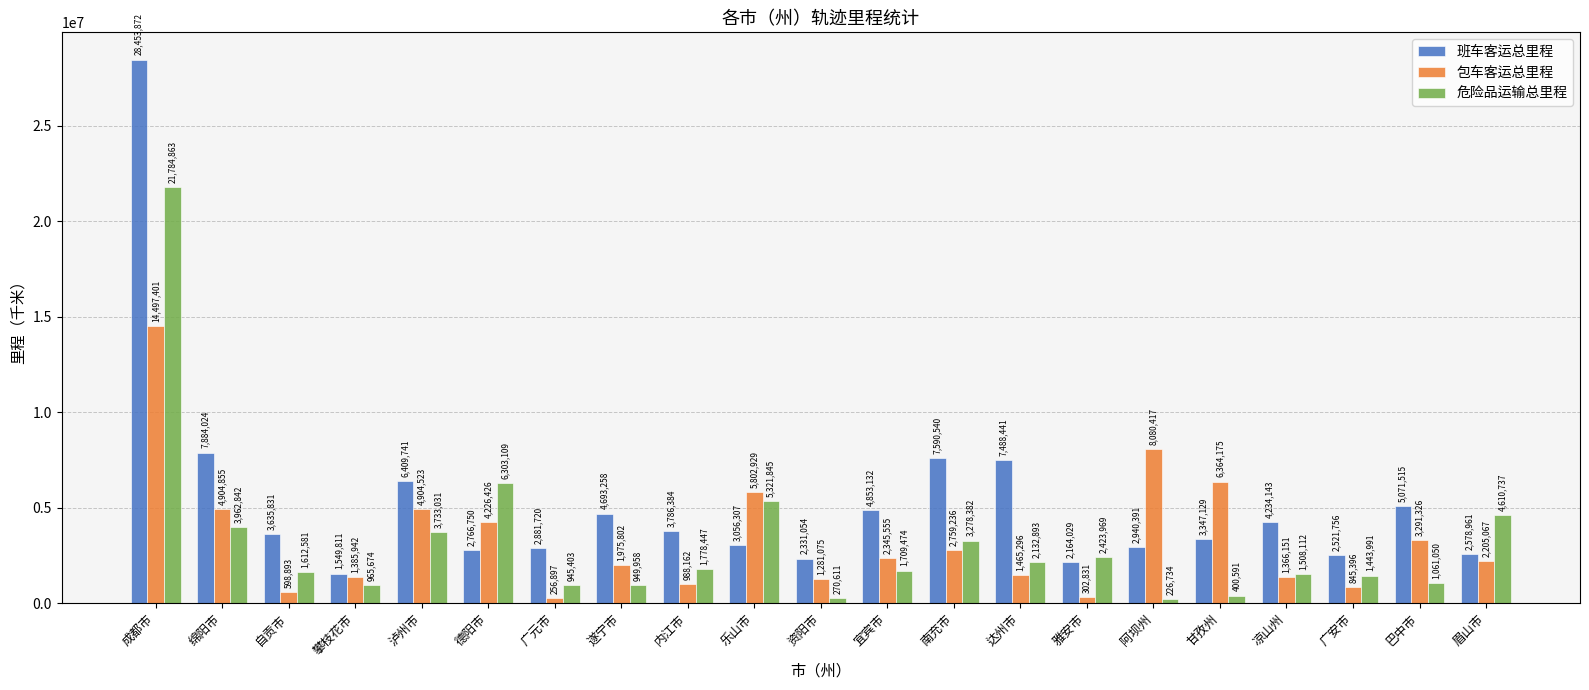

What is the lowest value of the 危险品运输总里程 series?

226734.3